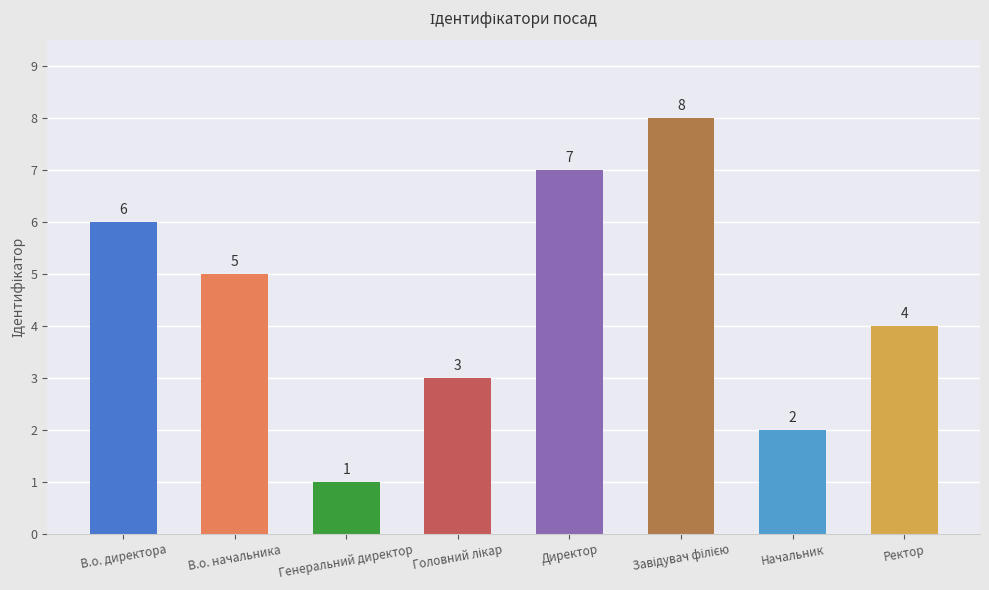

Is it true that the value at Ректор is 2?

False